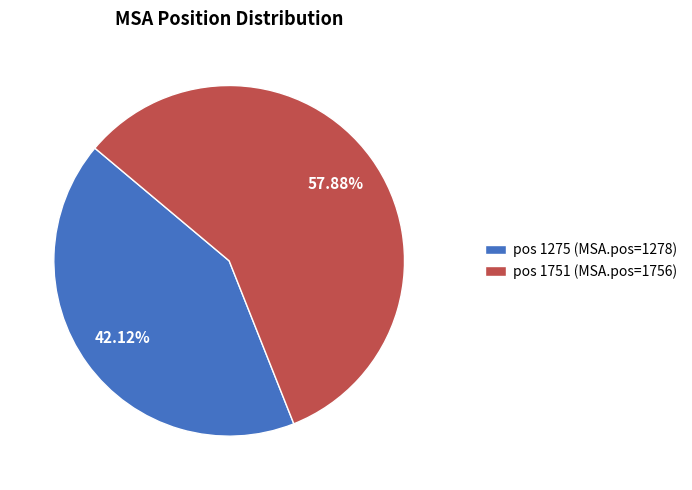

Count the number of slices in the pie.

2